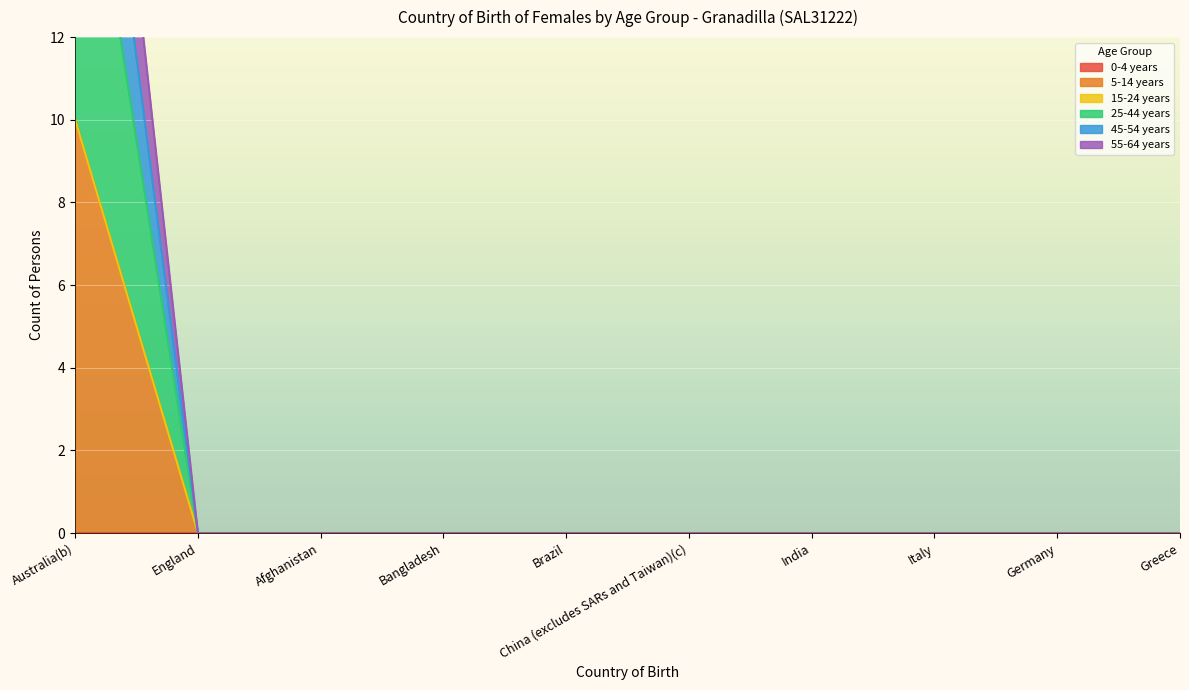

True or false: 55-64 years has more than 2 interior local peaks.

False